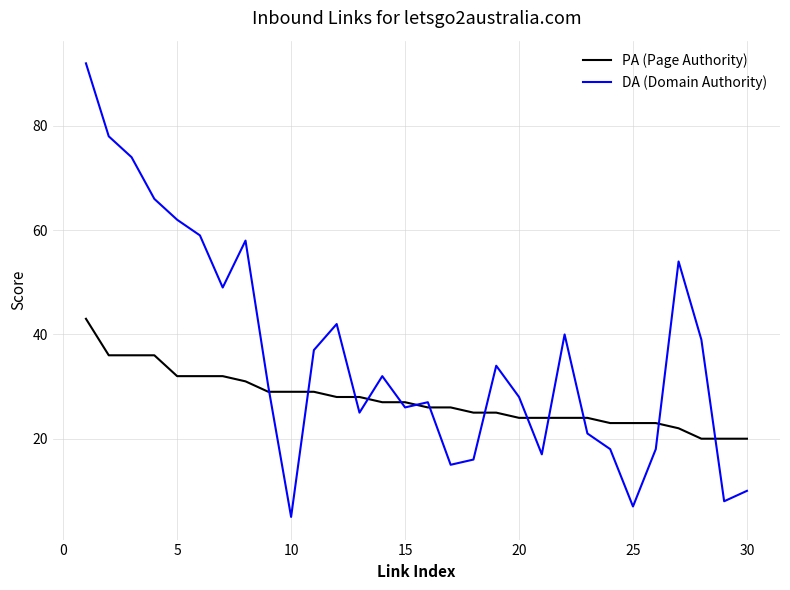

How many lines are shown in the chart?

2